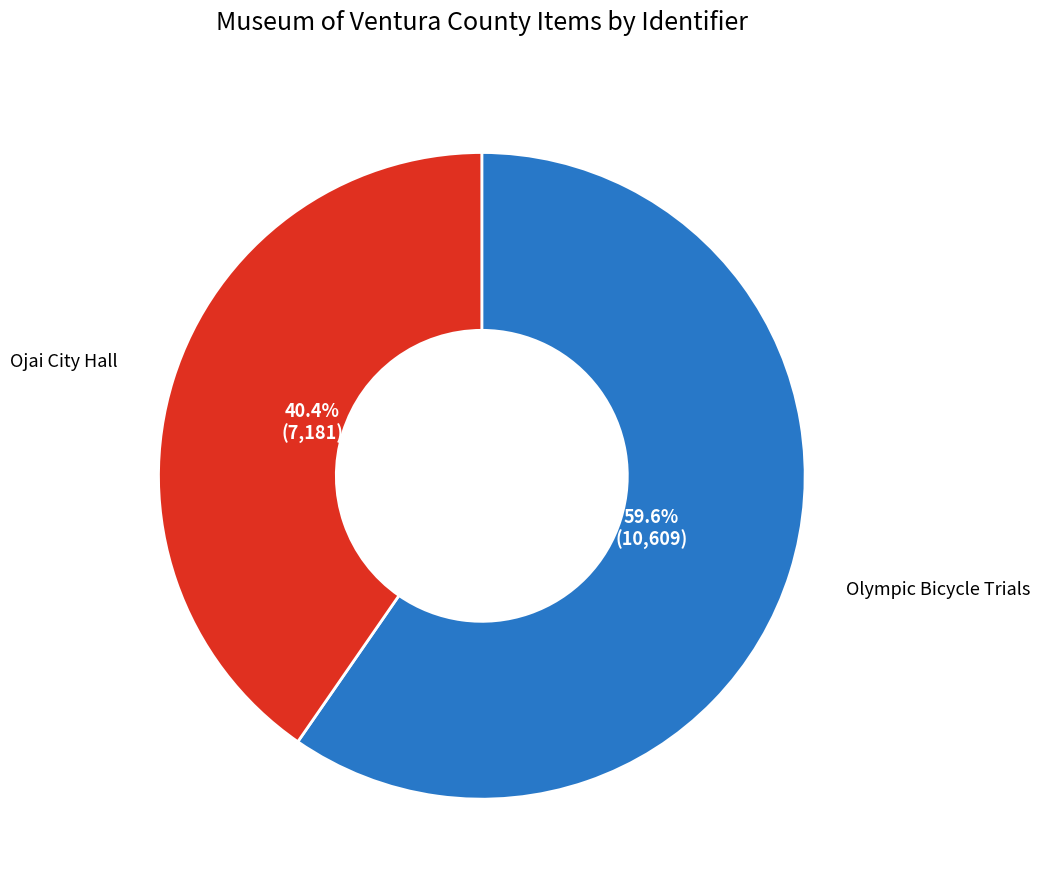

Is there a majority slice in this chart?

Yes